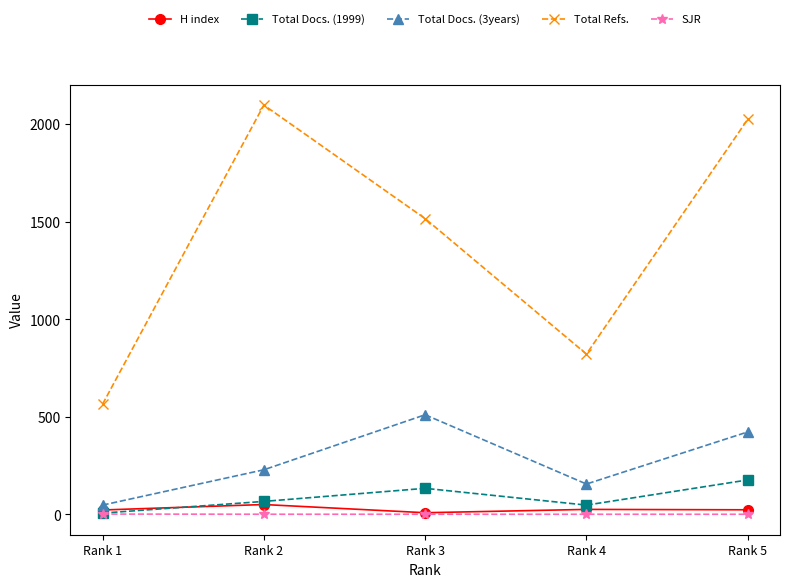

Which label corresponds to the largest value in the chart?

Rank 2